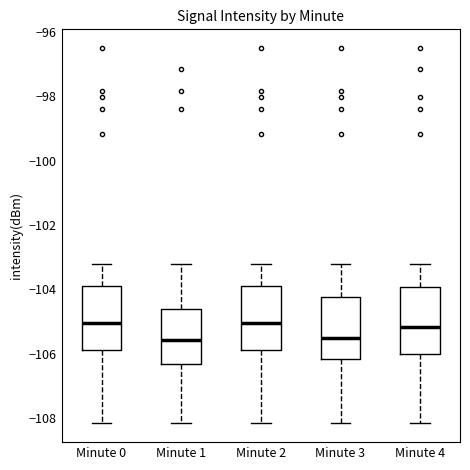

Reading left to right, read every box against the y-axis: the position of its median line, the range the box covers, and the ends of its whiskers. The values are not printed on the chart, so give them approximately, as read against the axis.

Minute 0: median -105.0, box -105.8 to -104.0, whiskers -108.2 to -103.2
Minute 1: median -105.6, box -106.4 to -104.6, whiskers -108.2 to -103.2
Minute 2: median -105.0, box -105.8 to -104.0, whiskers -108.2 to -103.2
Minute 3: median -105.6, box -106.2 to -104.2, whiskers -108.2 to -103.2
Minute 4: median -105.2, box -106.0 to -104.0, whiskers -108.2 to -103.2